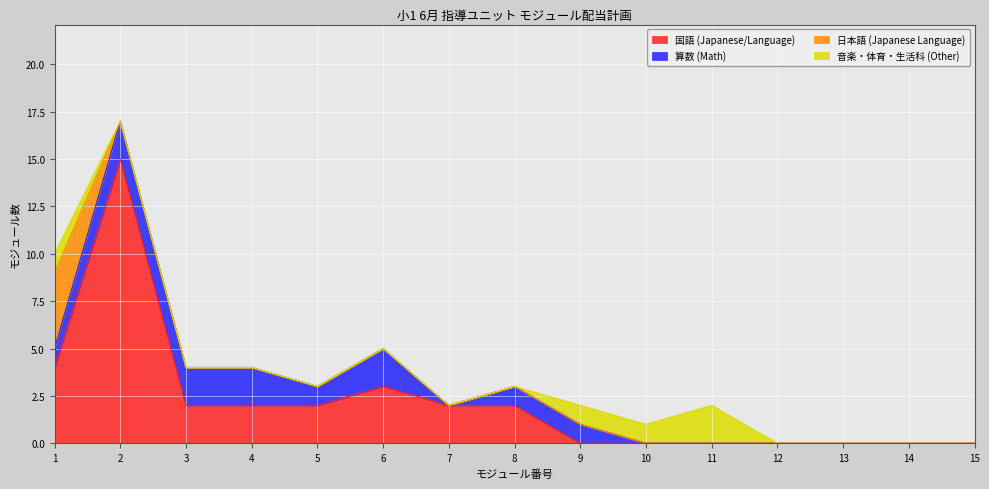

The value of 算数 (Math) at 1 is 1. True or false?

True